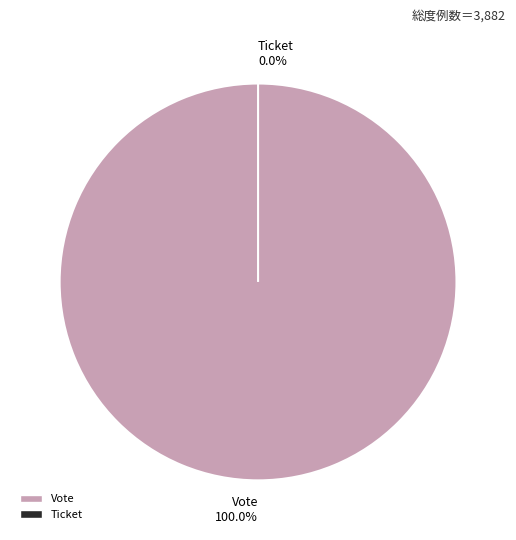

To the nearest percent, what portion does Vote represent?

100%